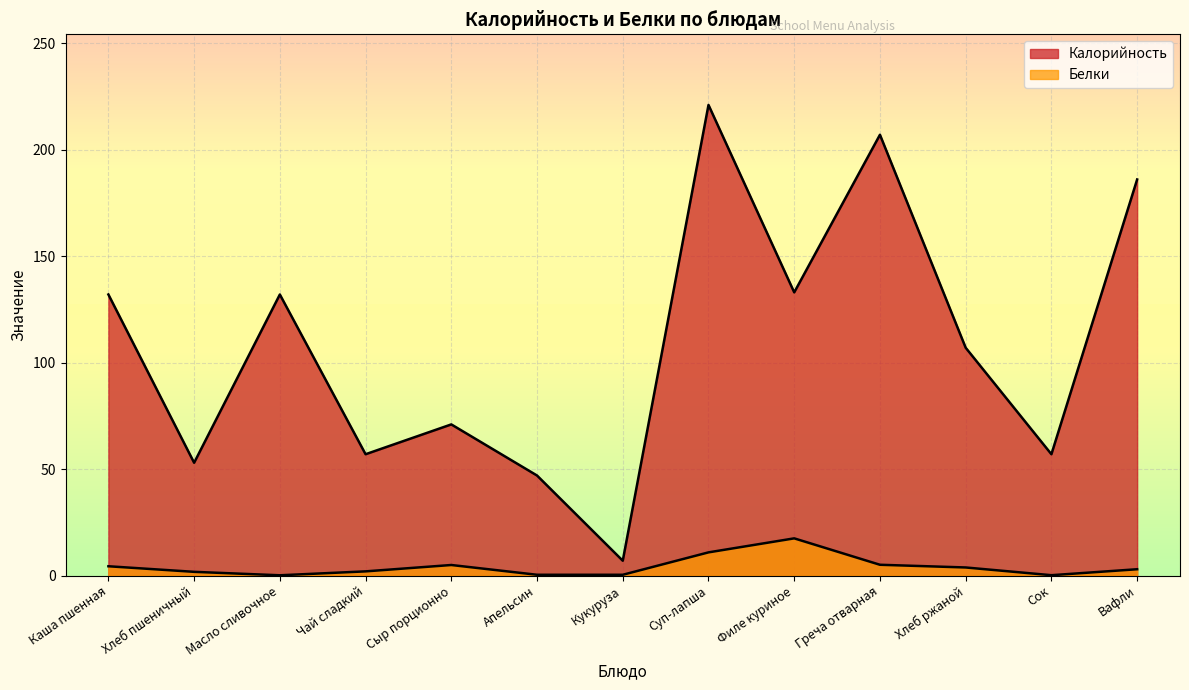

At Каша пшенная, list the series in order from smallest to largest.

Белки, Калорийность